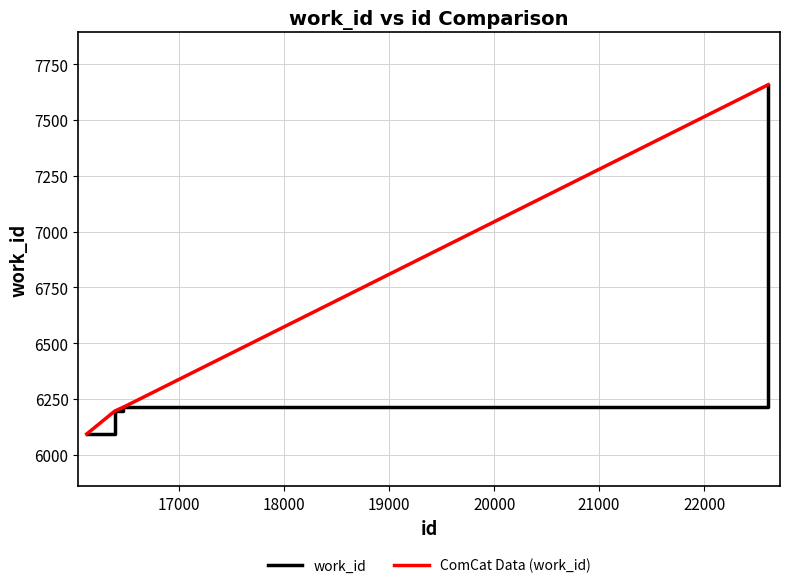

What is the value of the ComCat Data (work_id) point at the 5th from the left?

7658